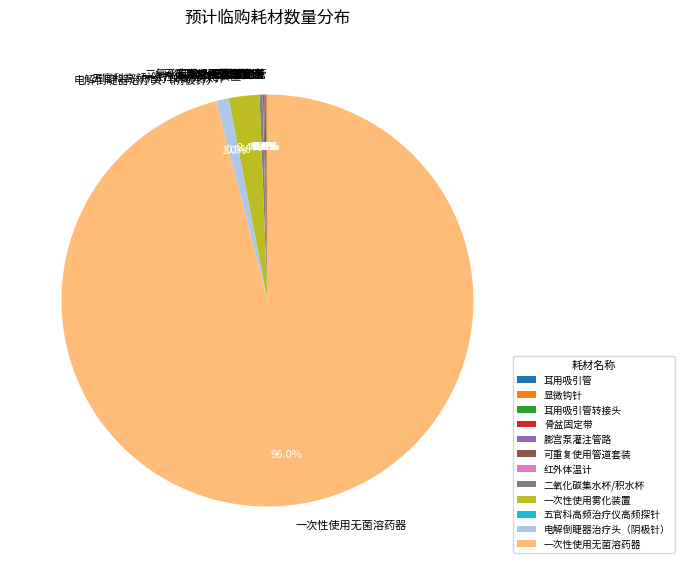

To the nearest percent, what is the average slice percentage?

8%